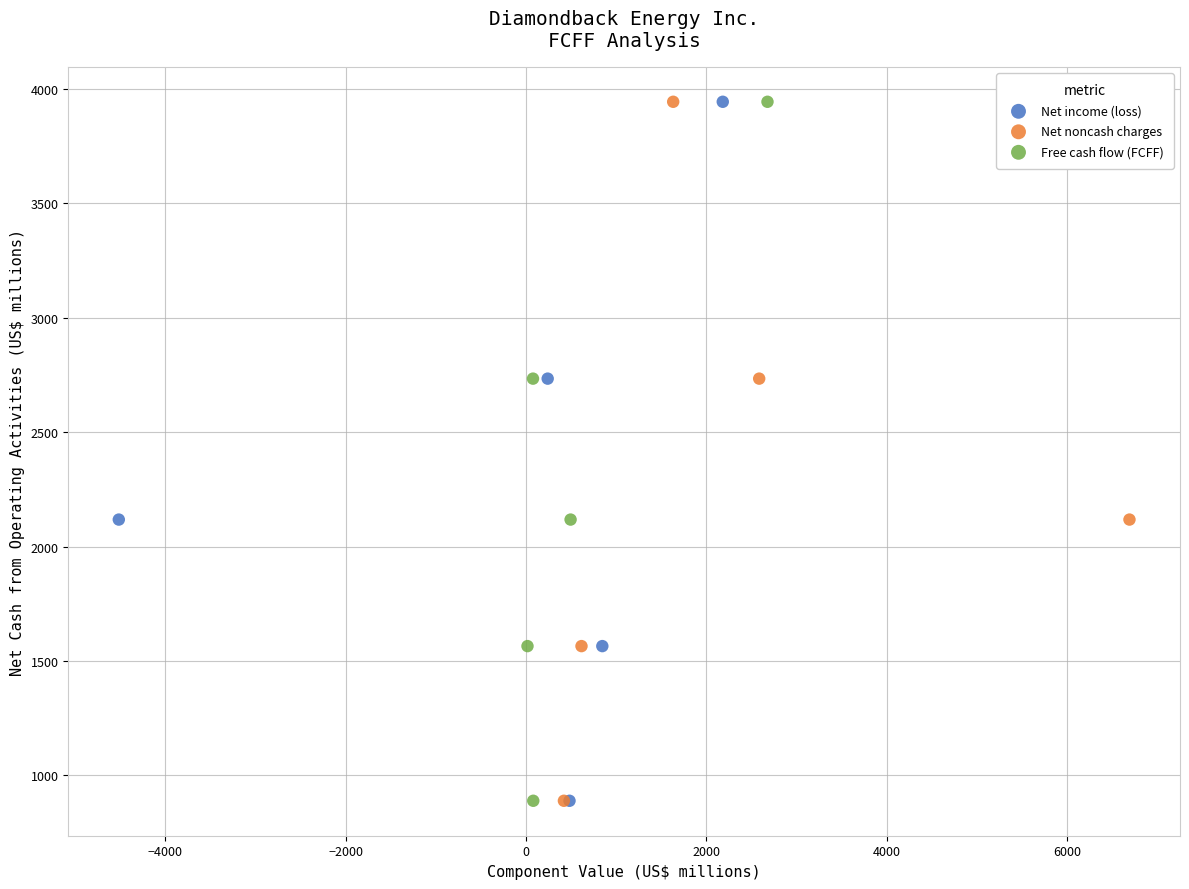

What are all the series names shown in the legend?

Net income (loss), Net noncash charges, Free cash flow (FCFF)